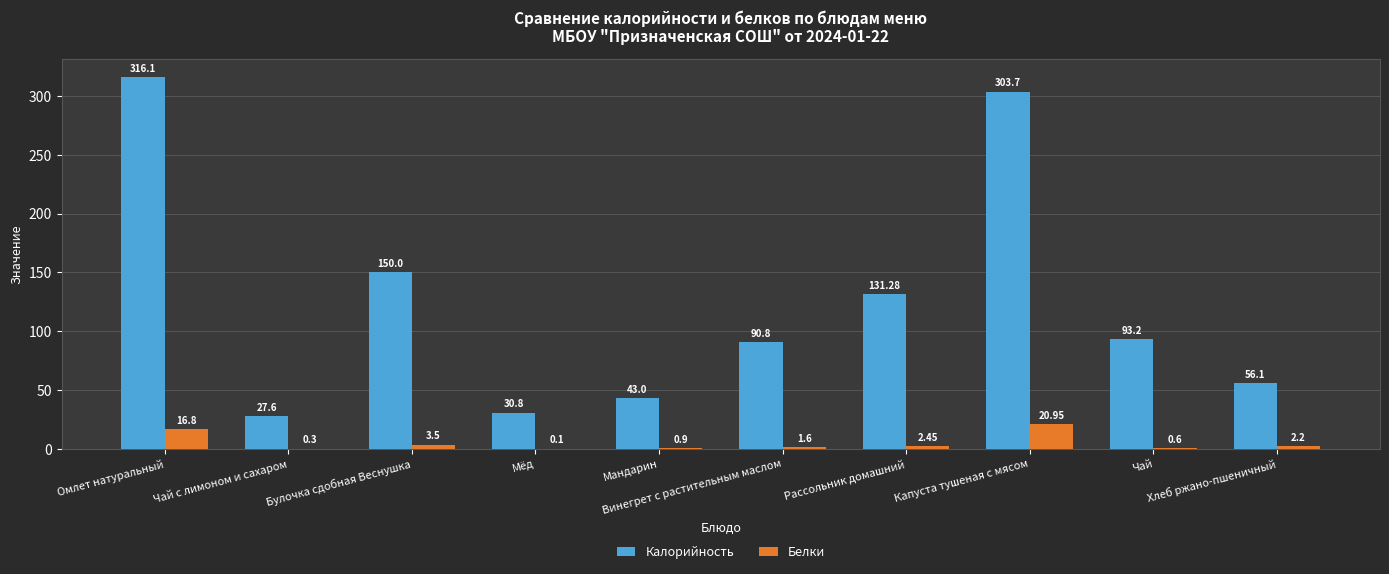

What is the maximum value shown in the chart?

316.1